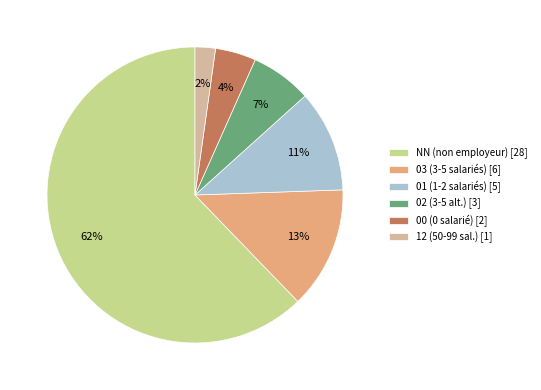

Rank the categories by value from lowest to highest.

12 (50-99 sal.) [1], 00 (0 salarié) [2], 02 (3-5 alt.) [3], 01 (1-2 salariés) [5], 03 (3-5 salariés) [6], NN (non employeur) [28]